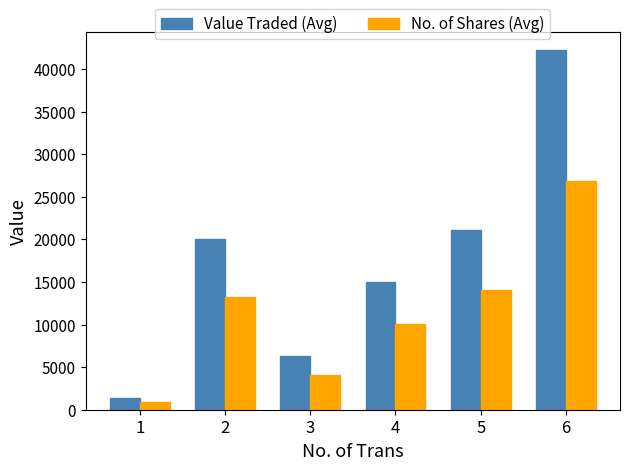

Rank the series by their maximum value, from highest to lowest.

Value Traded (Avg), No. of Shares (Avg)